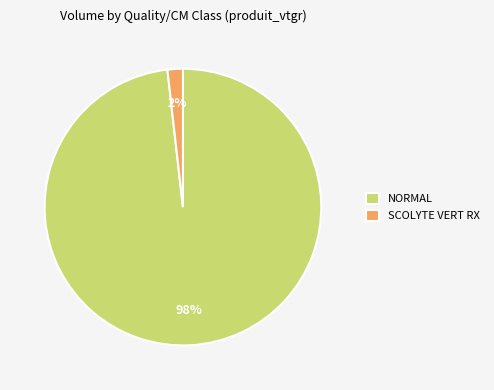

Which category has the biggest portion of the pie?

NORMAL